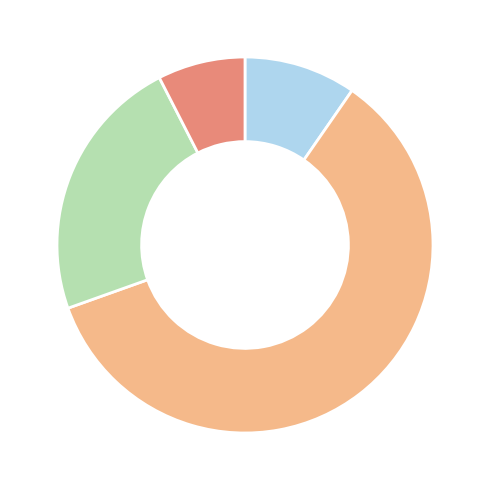

Is there any slice that represents more than half of the pie?

Yes